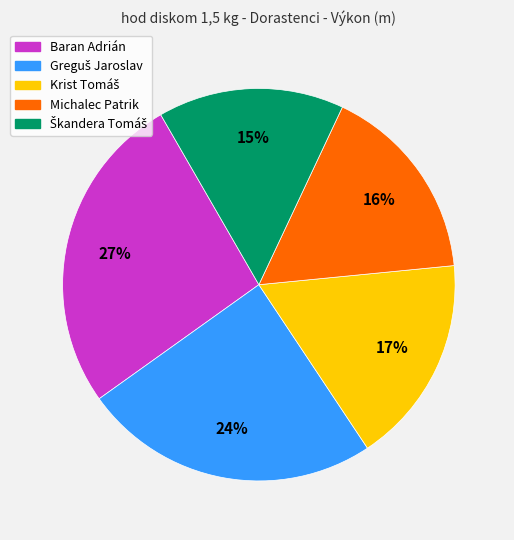

Does any single category account for the majority?

No